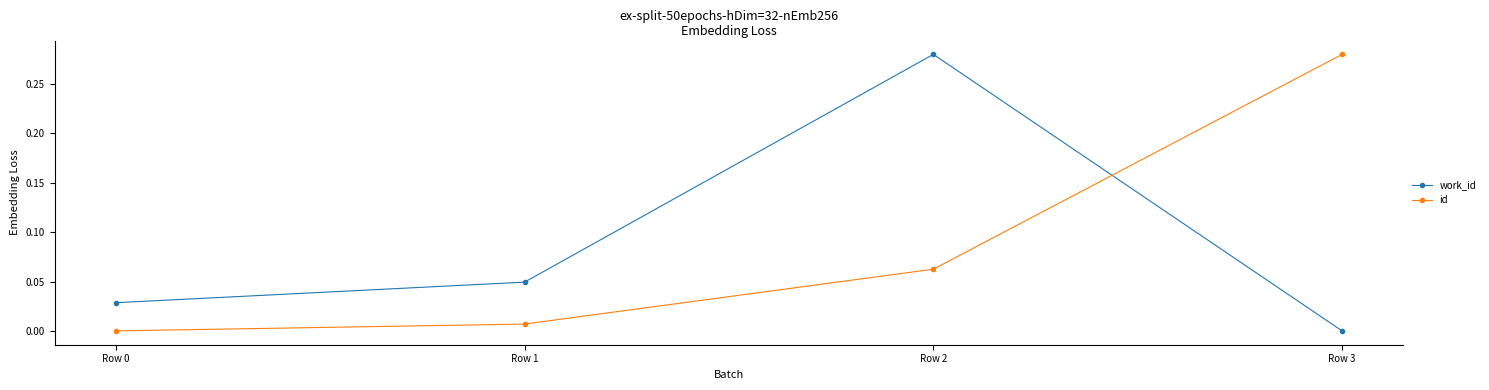

What is the sum of all work_id values?

0.4